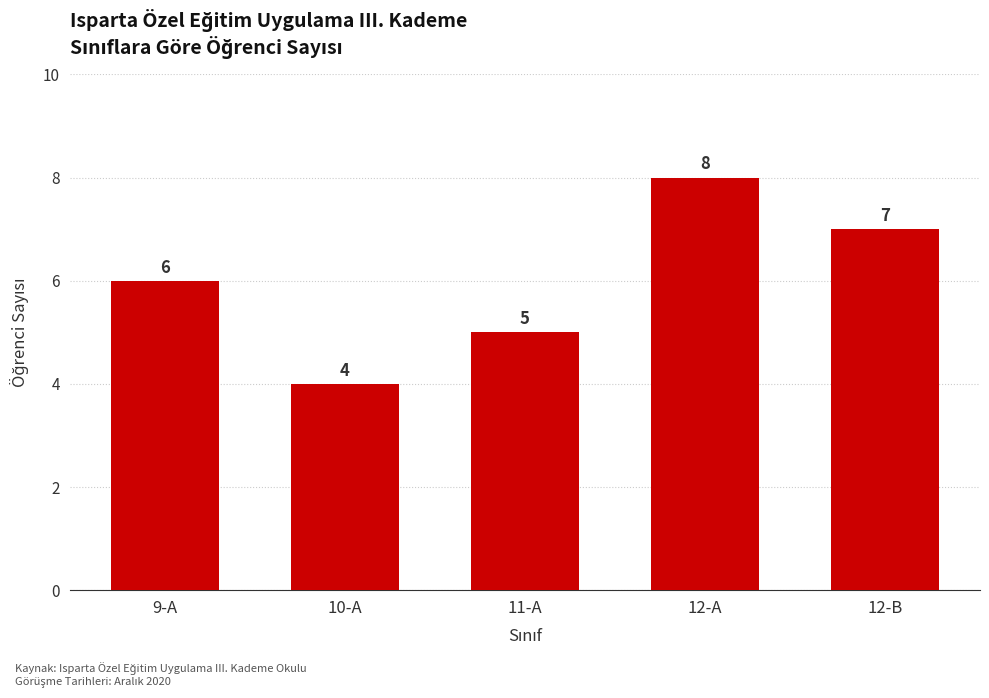

Where is the data nearest to the value 6?

9-A